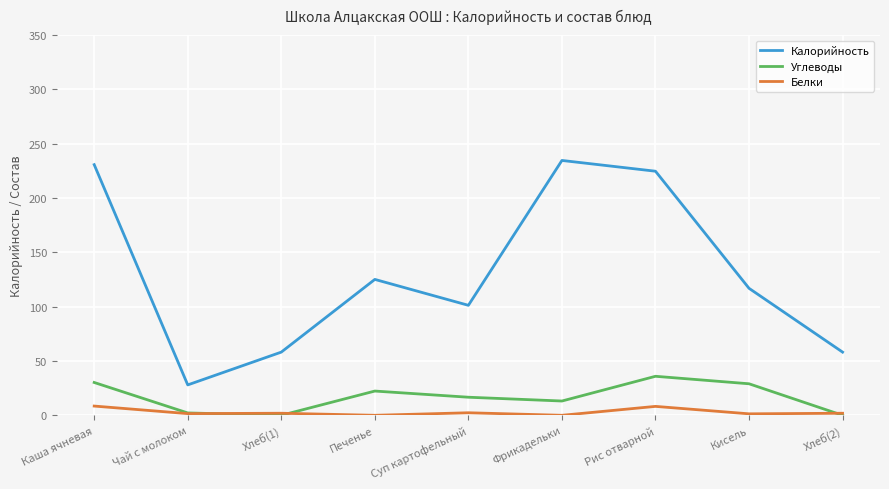

What is the sum of all Белки values?

25.8